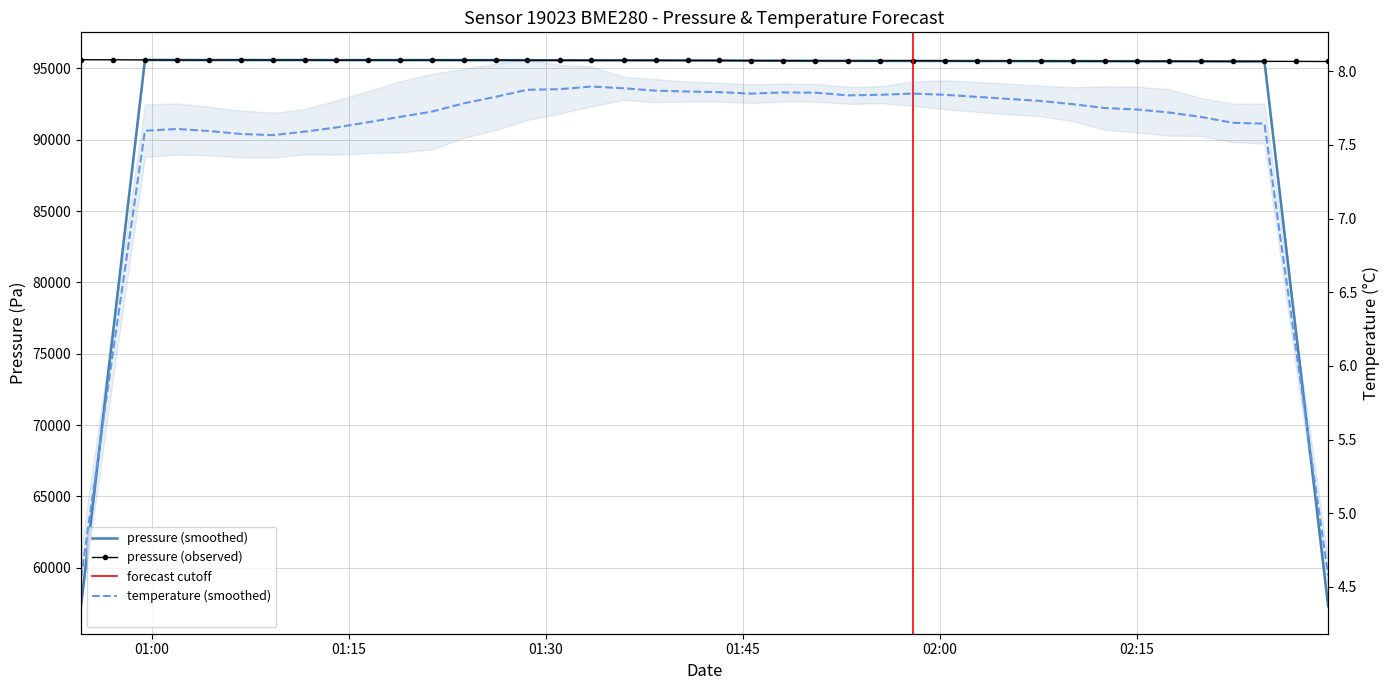

At which category does the chart reach its peak across all series?

01:00